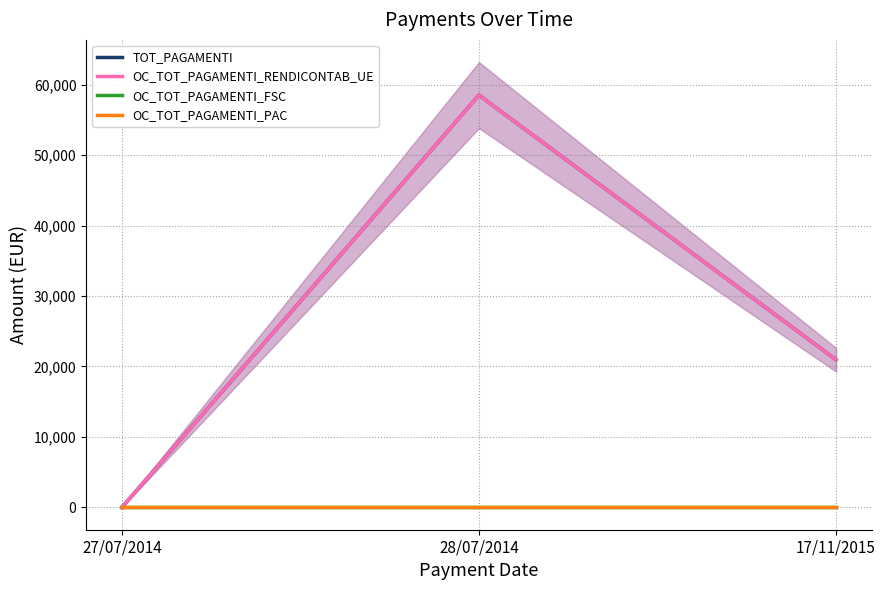

At 17/11/2015, list the series in order from largest to smallest.

TOT_PAGAMENTI, OC_TOT_PAGAMENTI_RENDICONTAB_UE, OC_TOT_PAGAMENTI_FSC, OC_TOT_PAGAMENTI_PAC